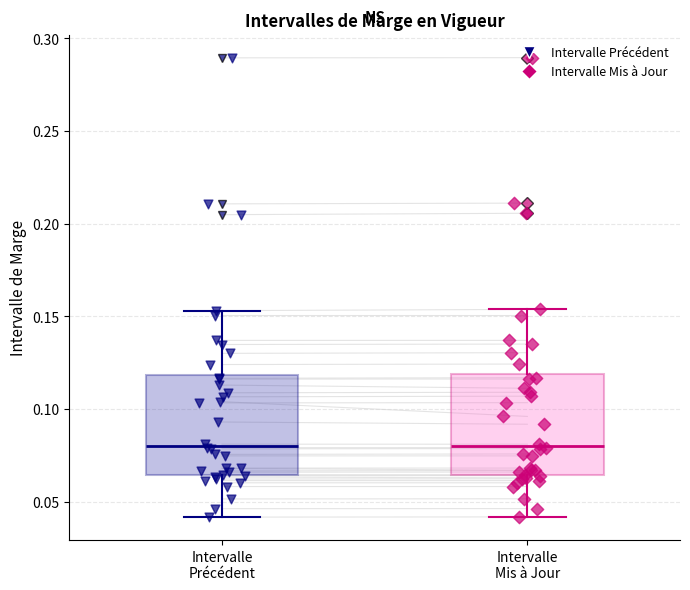

Where does the lower whisker of the box for Intervalle Précédent end on the y-axis? The values are not printed on the chart, so give them approximately, as read against the axis.

0.040